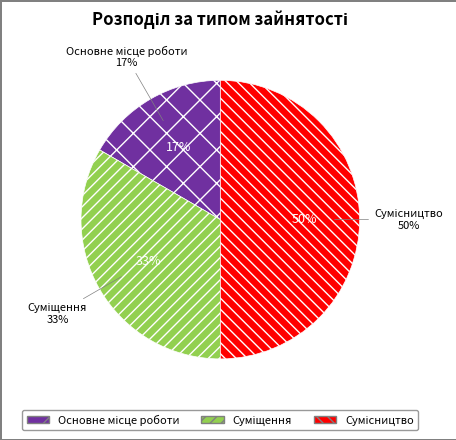

Does Основне місце роботи account for over 50% of the chart?

No